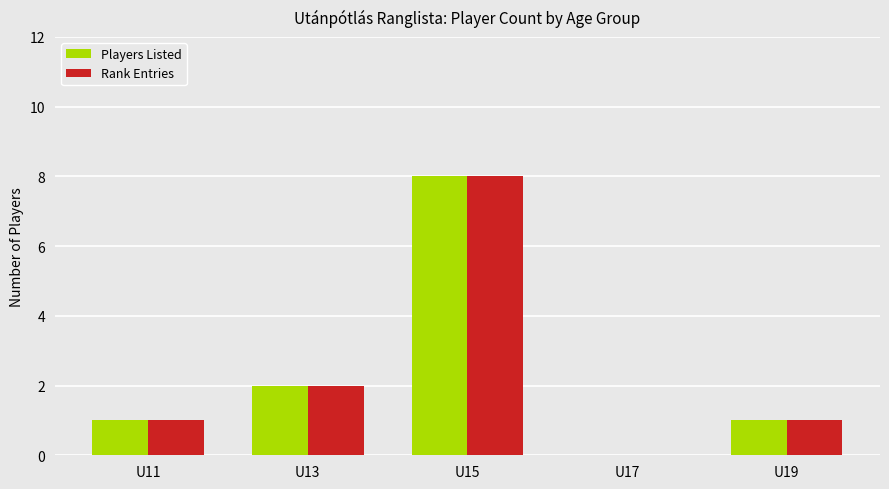

The Players Listed series shows -4 at U17. True or false?

False